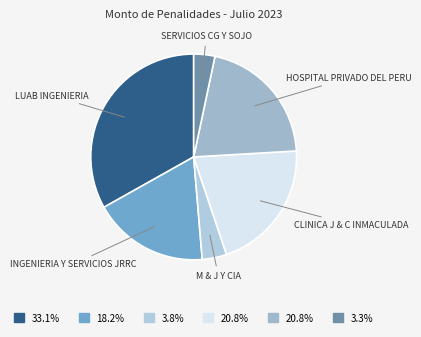

Count the number of slices in the pie.

6